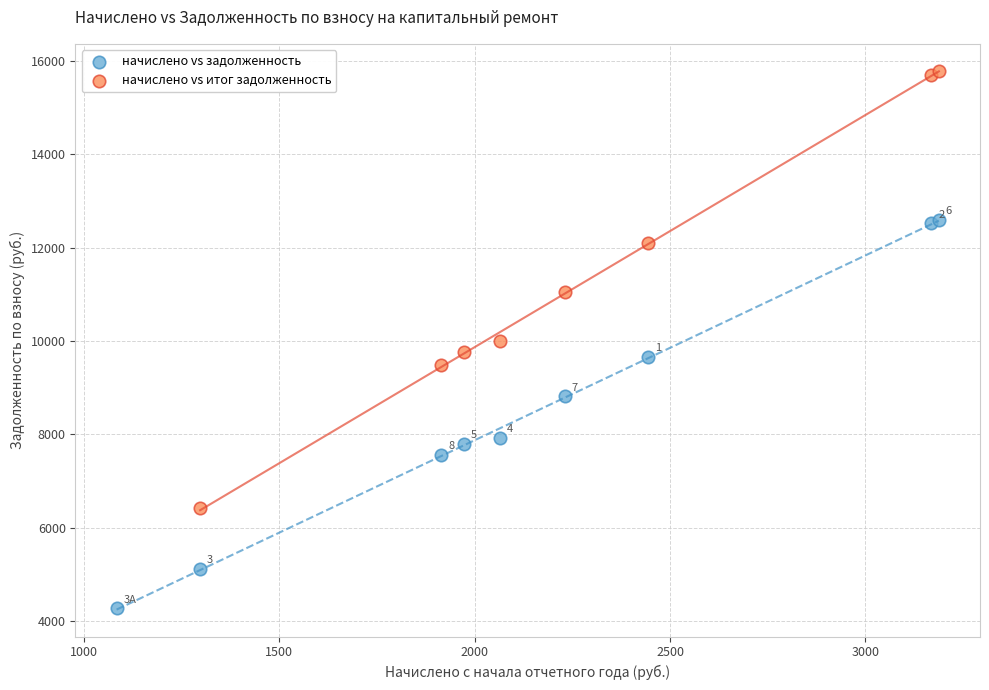

Which series reaches the maximum Y coordinate?

начислено vs итог задолженность